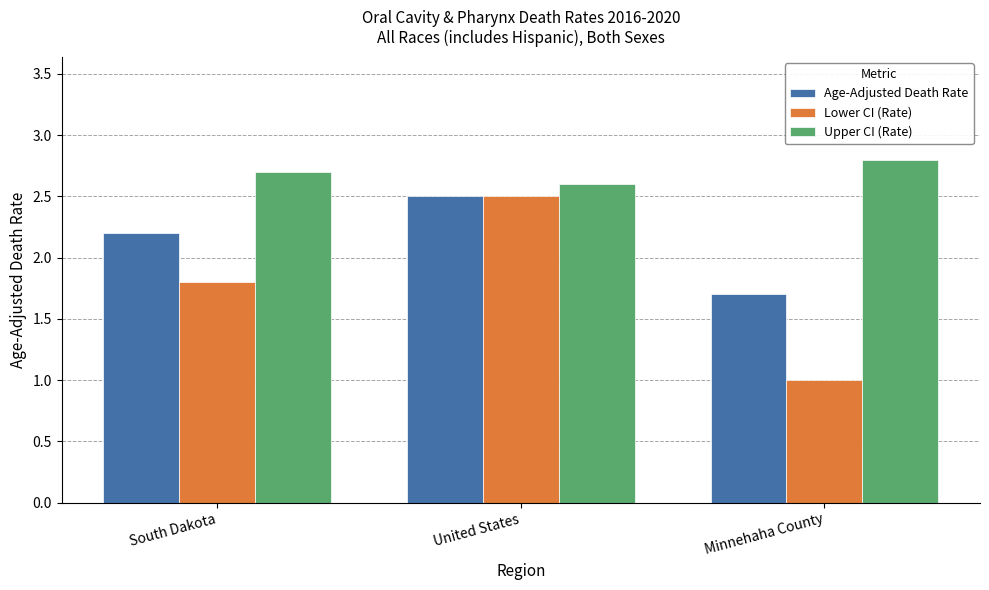

What are all the series names shown in the legend?

Age-Adjusted Death Rate, Lower CI (Rate), Upper CI (Rate)